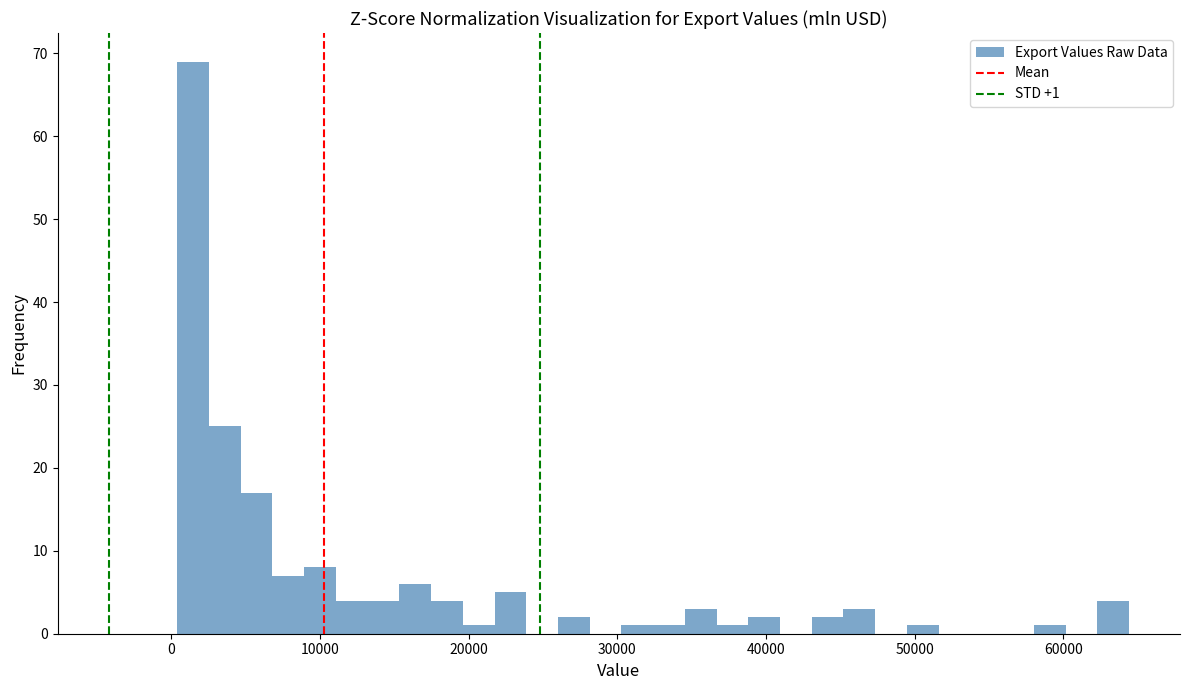

Read against the x-axis, roughly where is the centre of the tallest bar?

1000